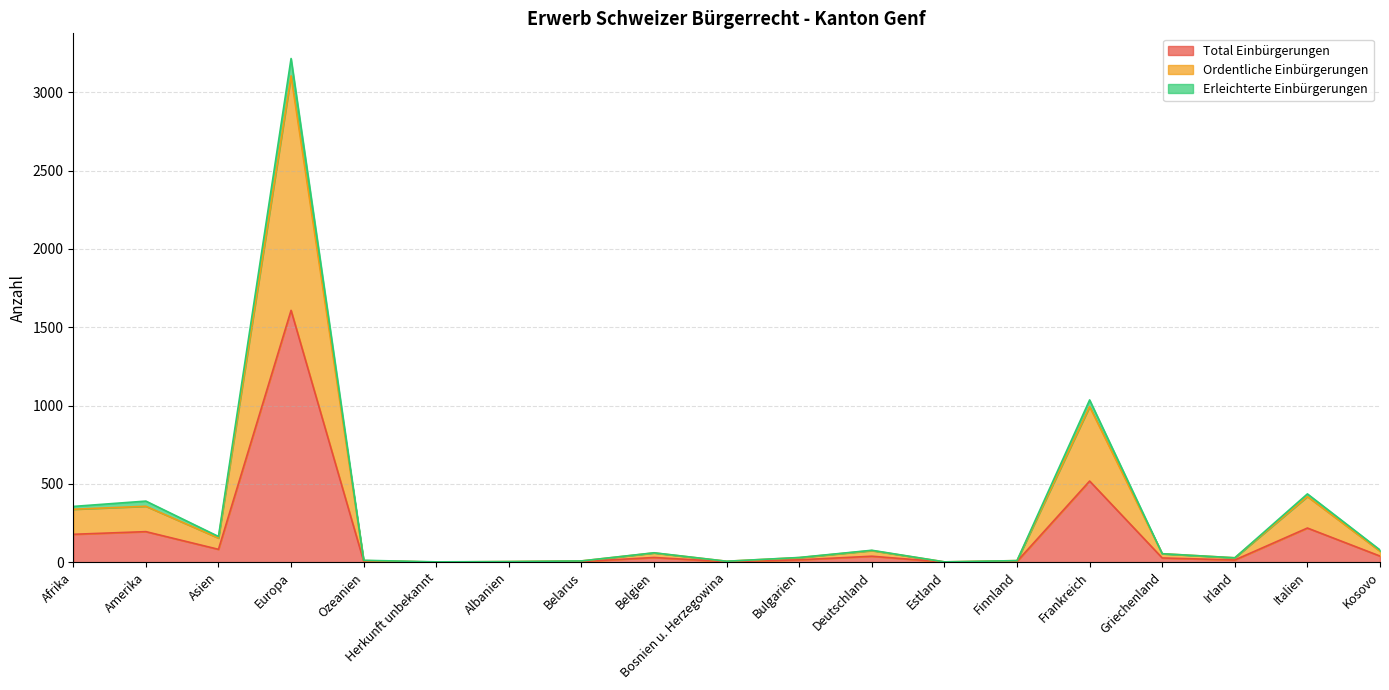

How many data points in Total Einbürgerungen are above 27?

9